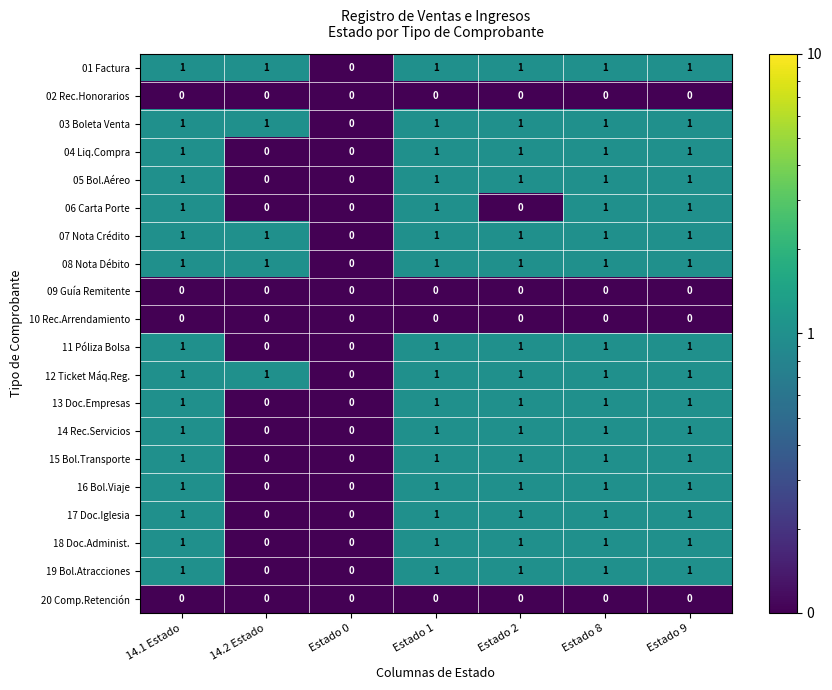

How many values in the 01 Factura series are below 1?

1